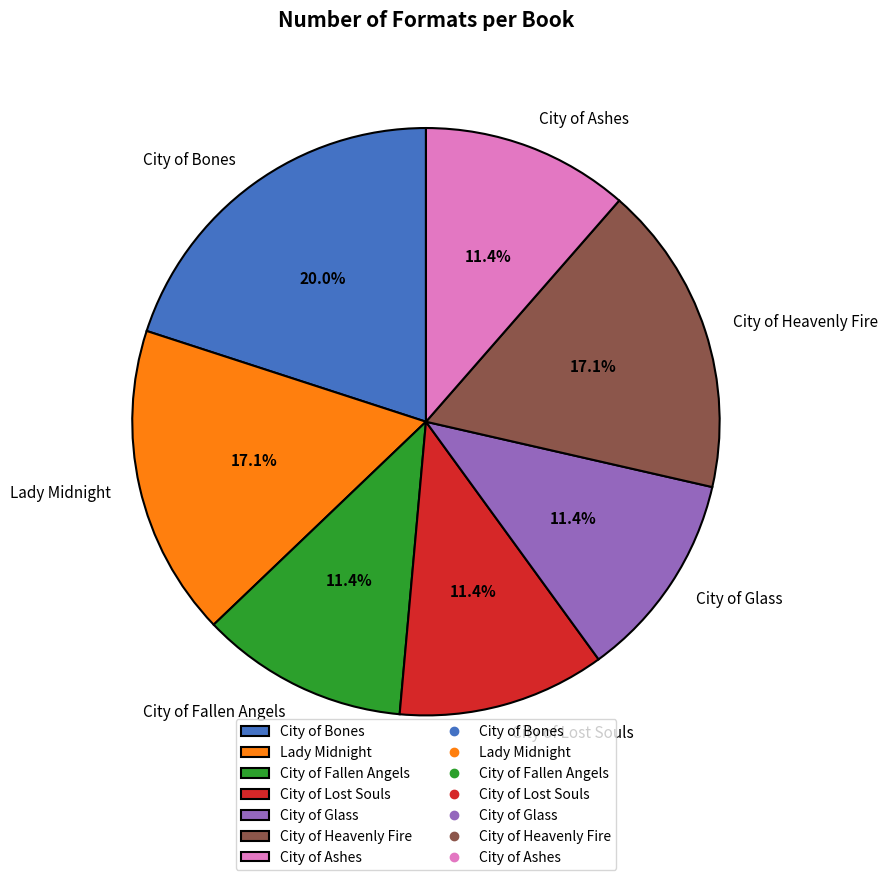

What percentage is NOT represented by City of Lost Souls?

88.6%